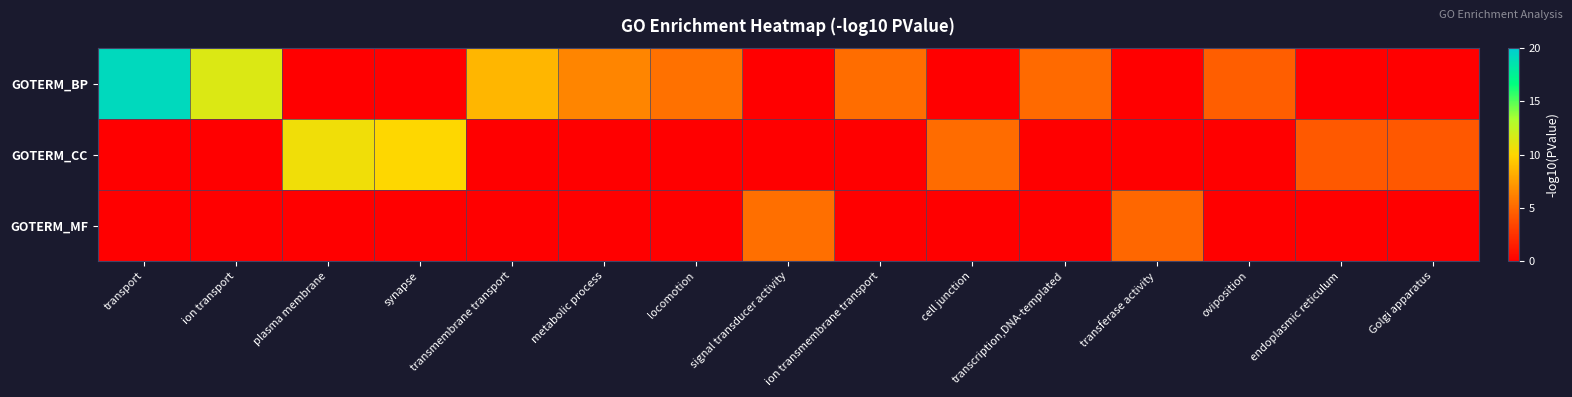

At which category is the sum across all series the highest?

transport